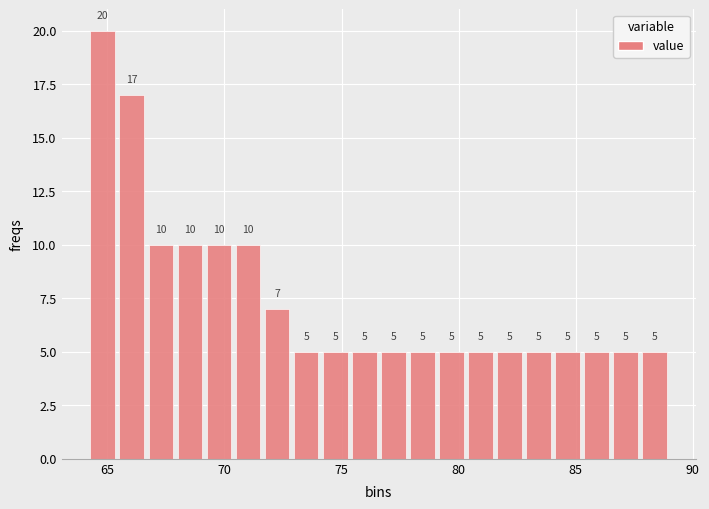

Read against the x-axis, roughly where is the centre of the tallest bar?

65.0